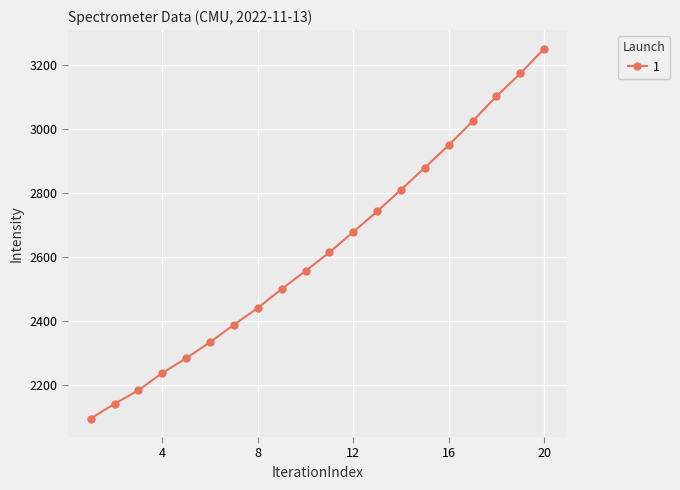

What is the smallest value displayed?

2096.3